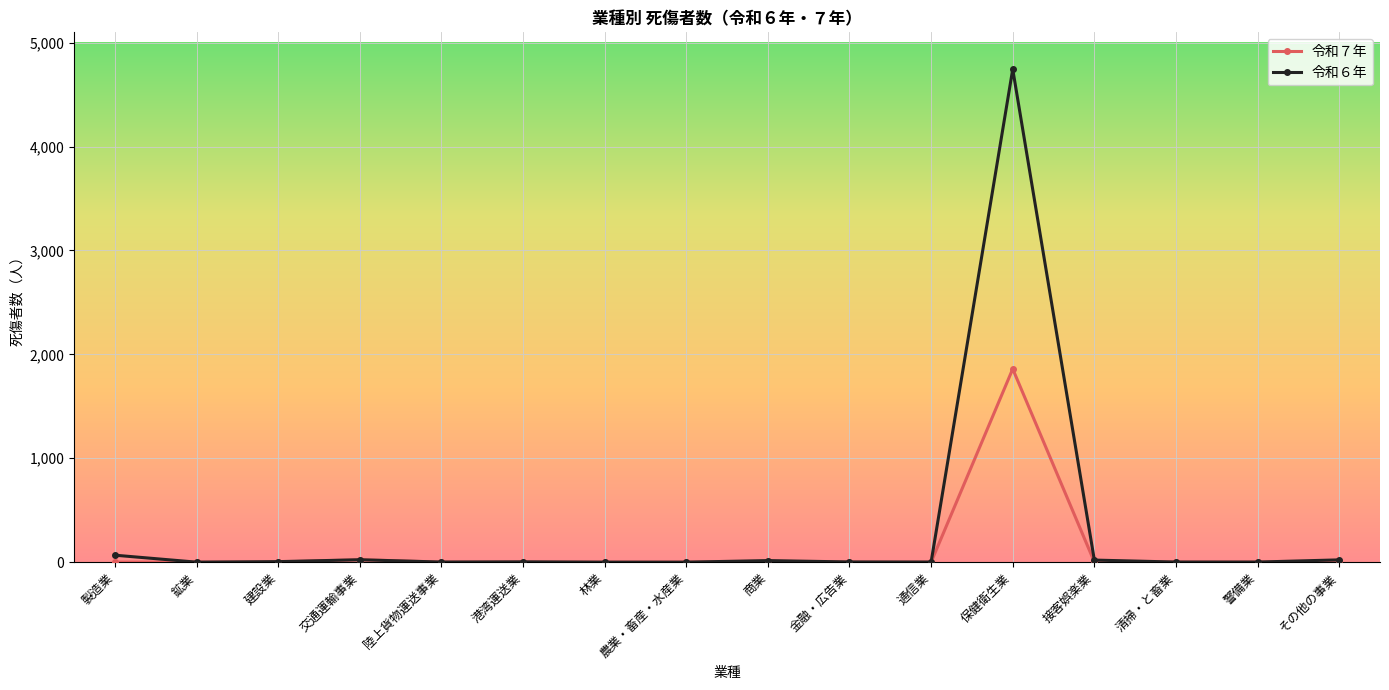

True or false: 令和７年 has more than 0 interior local peaks.

True